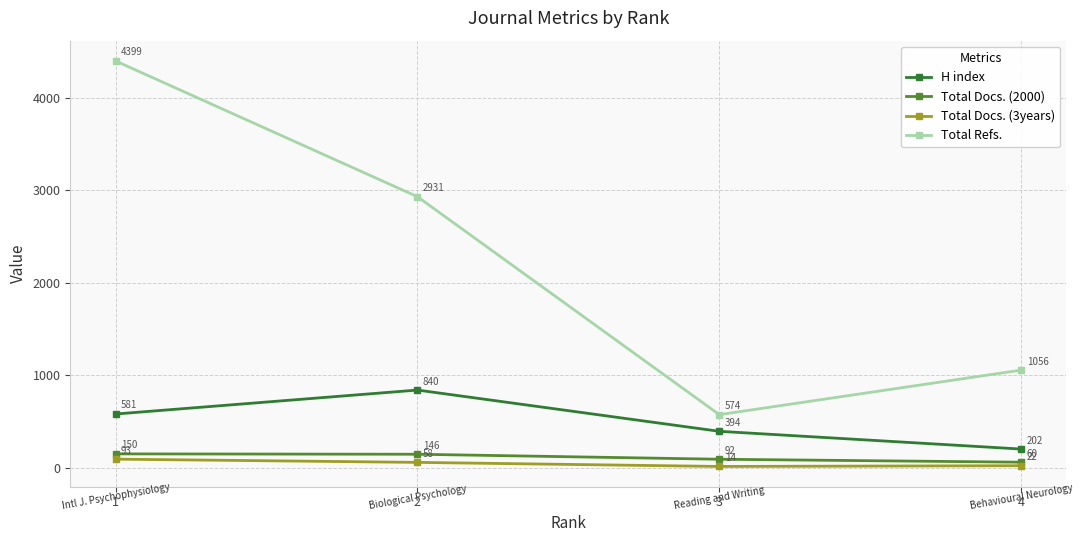

Reading left to right, list all the values displayed in this chart.

H index: 581	840	394	202
Total Docs. (2000): 150	146	92	60
Total Docs. (3years): 93	58	14	22
Total Refs.: 4399	2931	574	1056